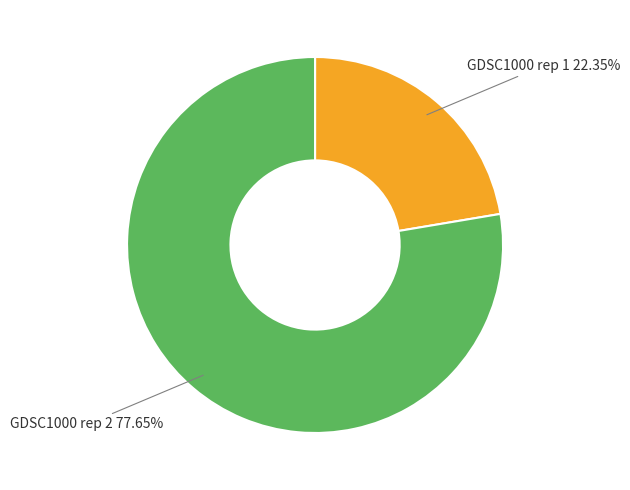

What is the smallest slice in the pie chart?

GDSC1000 rep 1